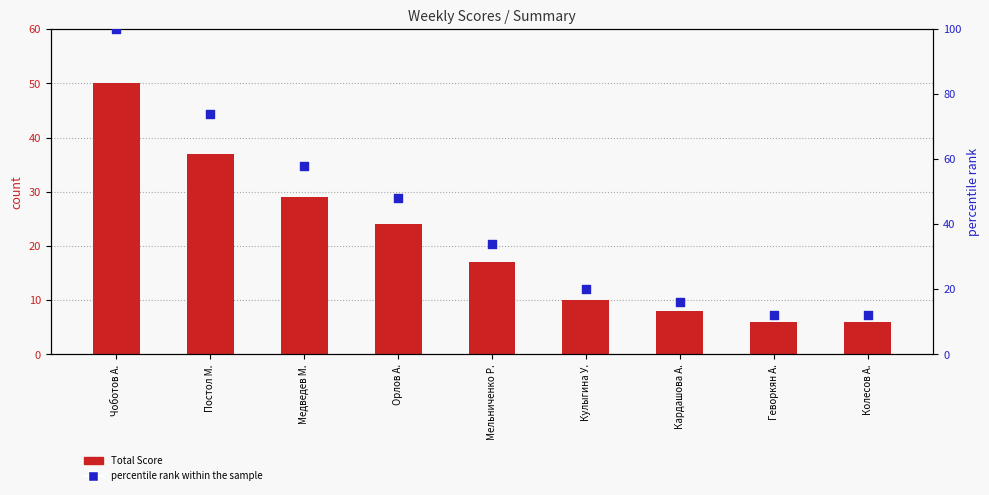

Which series has the widest spread of Y values?

percentile rank within the sample